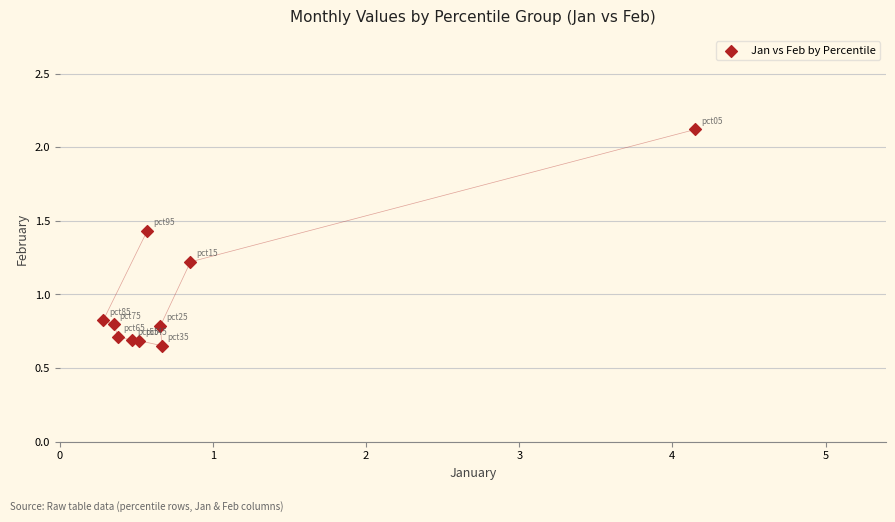

What Y value in the scatter plot is closest to 1?

0.8